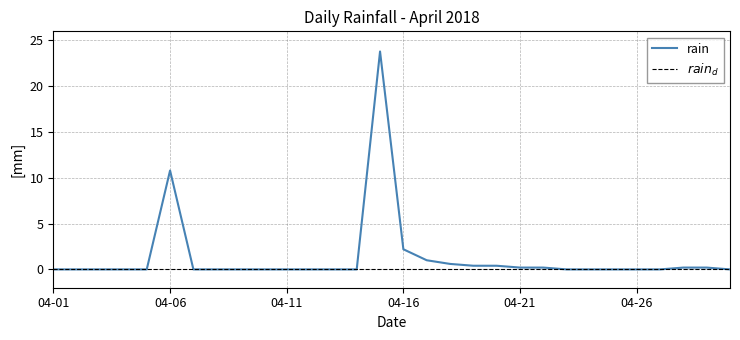

Reading left to right, extract all data points from this chart.

0.0	0.0	0.0	0.0	0.0	10.8	0.0	0.0	0.0	0.0	0.0	0.0	0.0	0.0	23.8	2.2	1.0	0.6	0.4	0.4	0.2	0.2	0.0	0.0	0.0	0.0	0.0	0.2	0.2	0.0